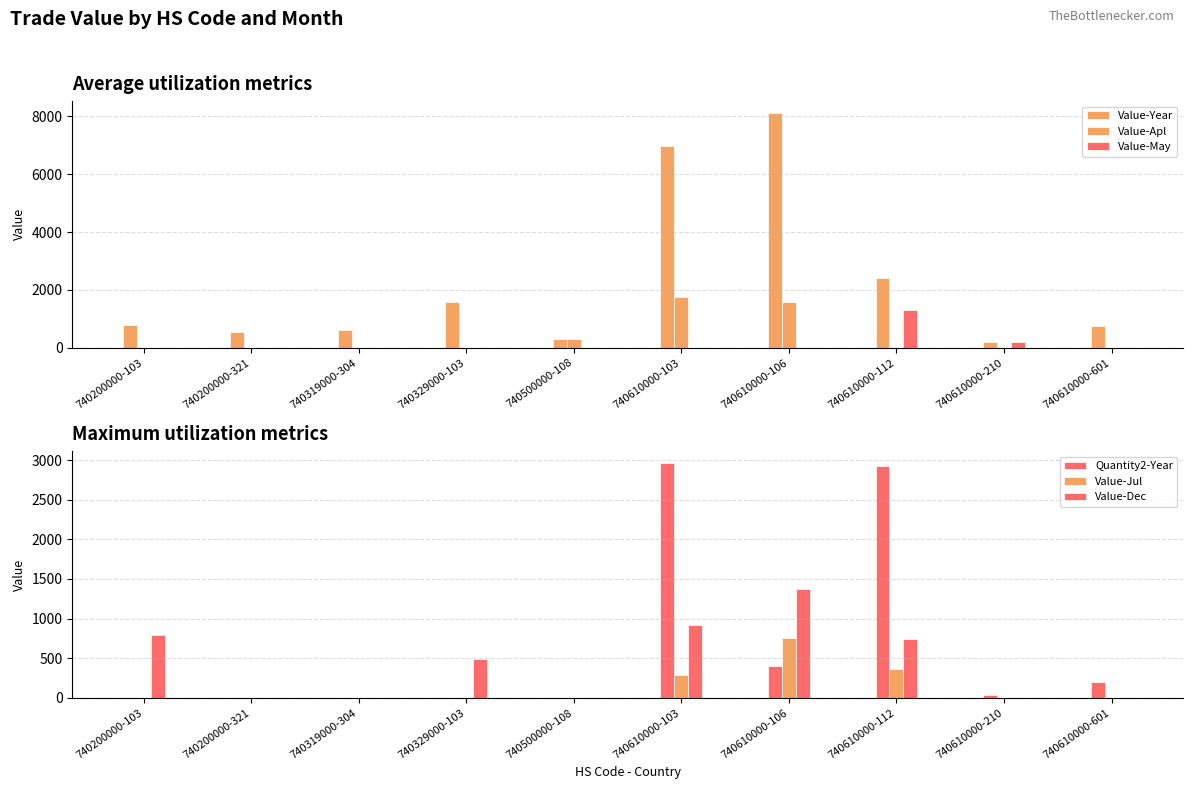

Reading right to left, what are all the values shown in this chart?

Value-Year: 760	207	2418	8119	6969	303	1571	619	529	800
Value-Apl: 0	0	0	1595	1736	303	0	0	0	0
Value-May: 0	207	1306	0	0	0	0	0	0	0
Quantity2-Year: 200	40	2930	404	2962	0	0	0	0	0
Value-Jul: 0	0	370	755	286	0	0	0	0	0
Value-Dec: 0	0	742	1375	920	0	487	0	0	800